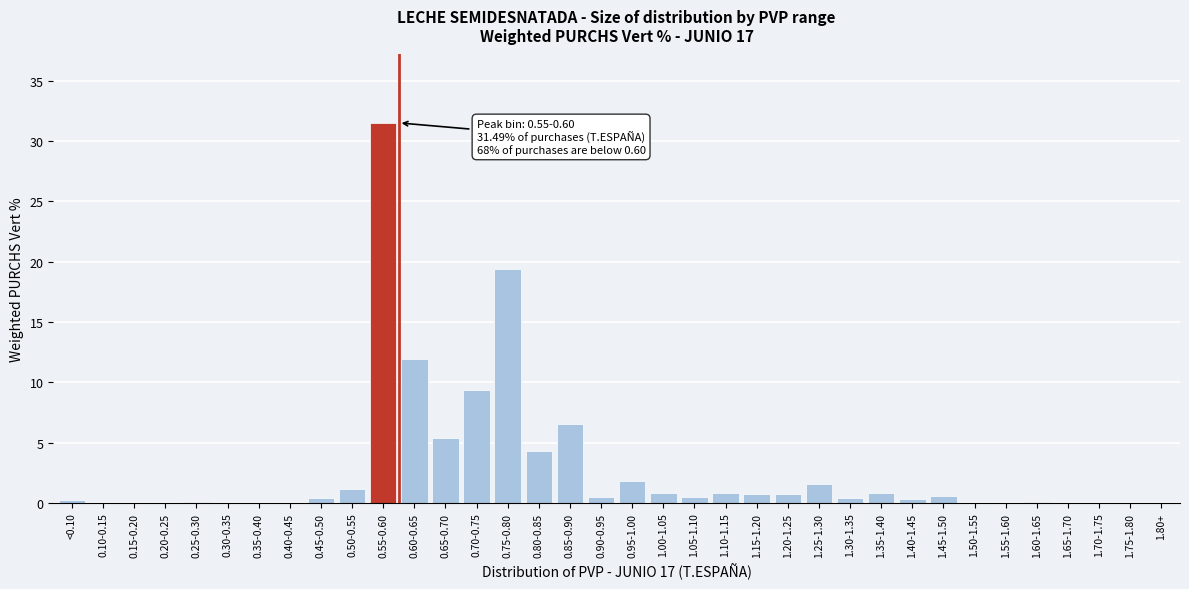

What is the sum of all values?

99.8